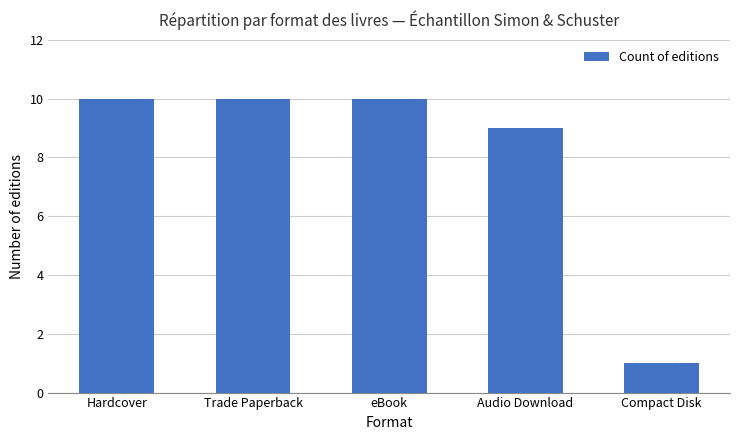

What is the difference between the second highest and minimum values?

9